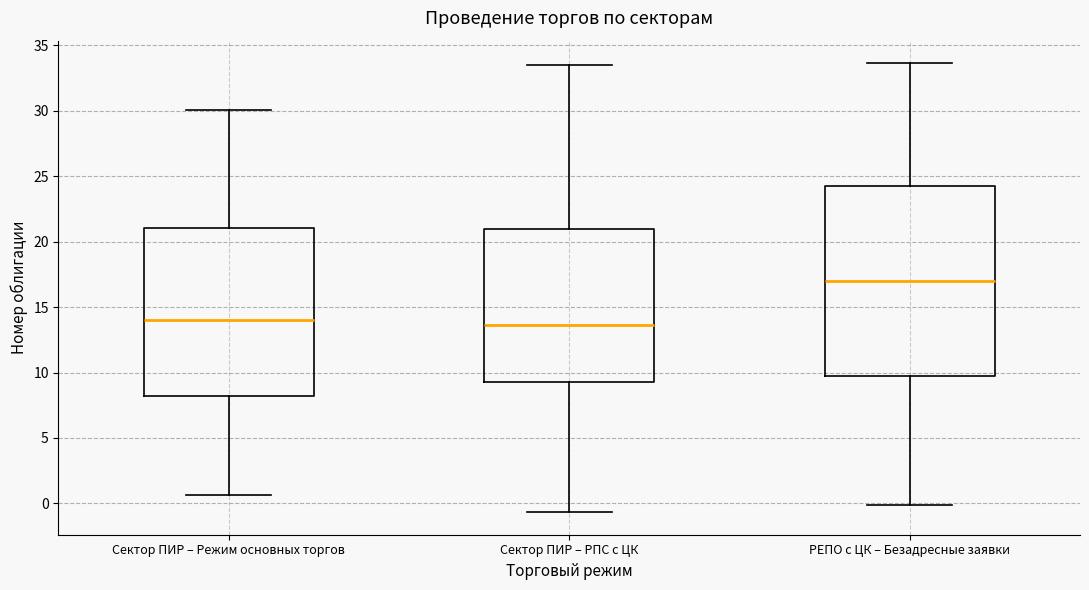

Which box is the tallest, from its lower edge to its upper edge?

РЕПО с ЦК – Безадресные заявки